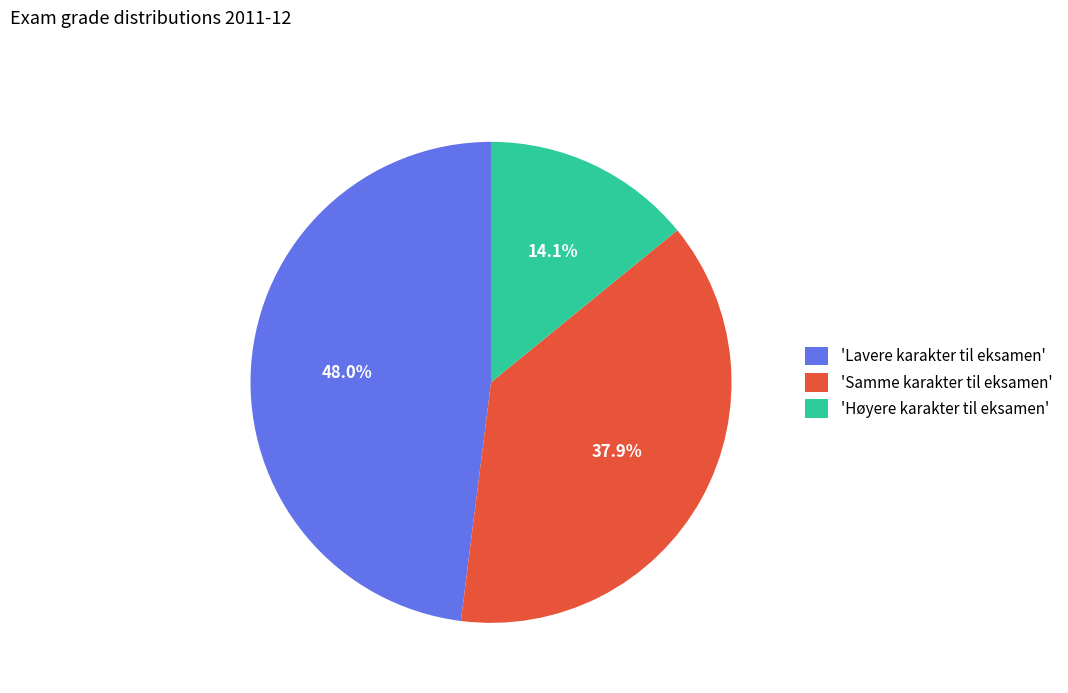

To the nearest percent, what is the average slice percentage?

33%